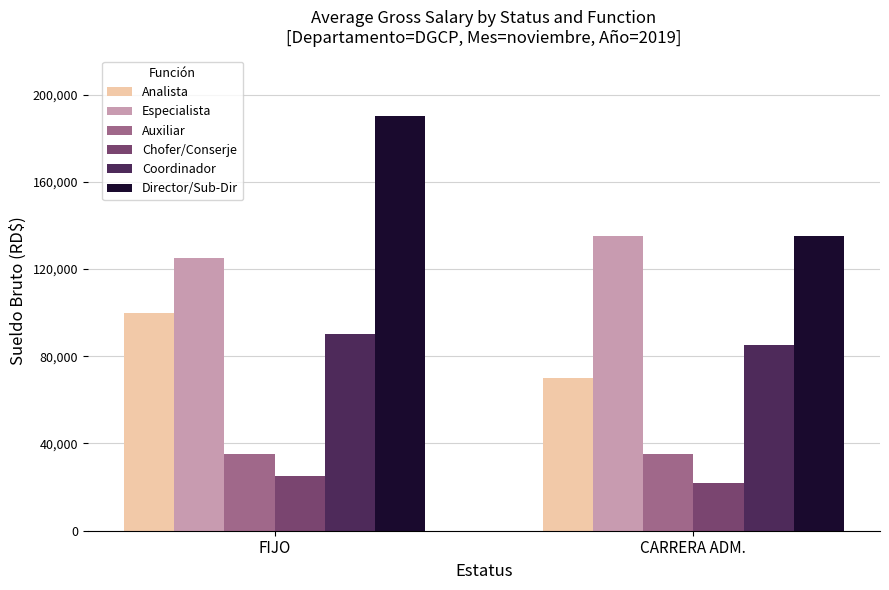

What are all the series names shown in the legend?

Analista, Especialista, Auxiliar, Chofer/Conserje, Coordinador, Director/Sub-Dir